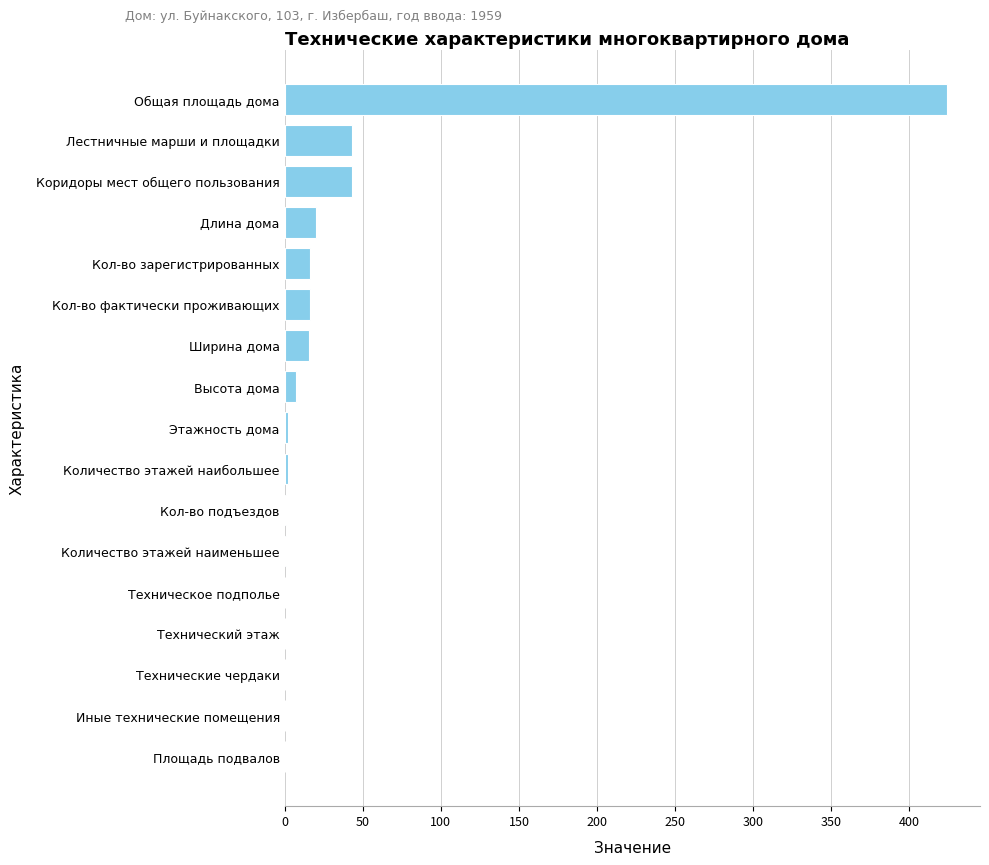

What is the change in value from Коридоры мест общего пользования to Технические чердаки?

-43.0